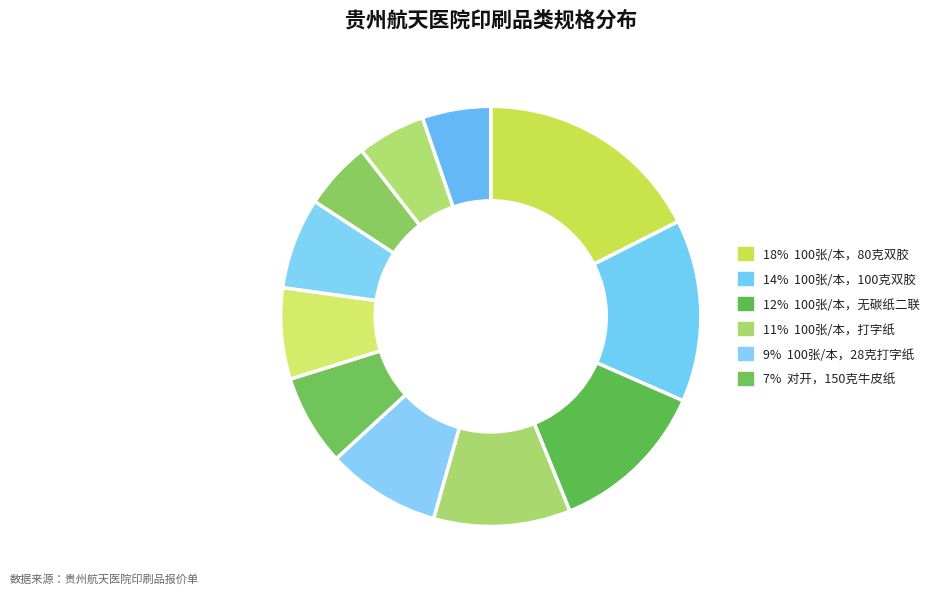

How many segments does this pie chart have?

11